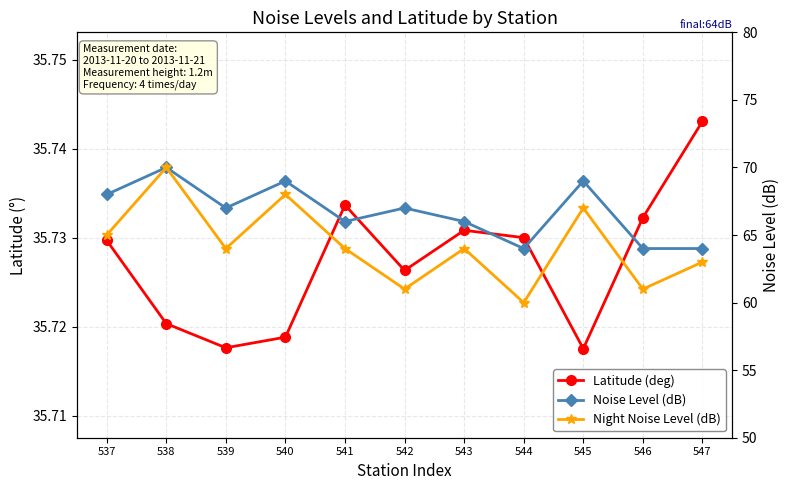

How many data points in Night Noise Level (dB) are above 64?

4